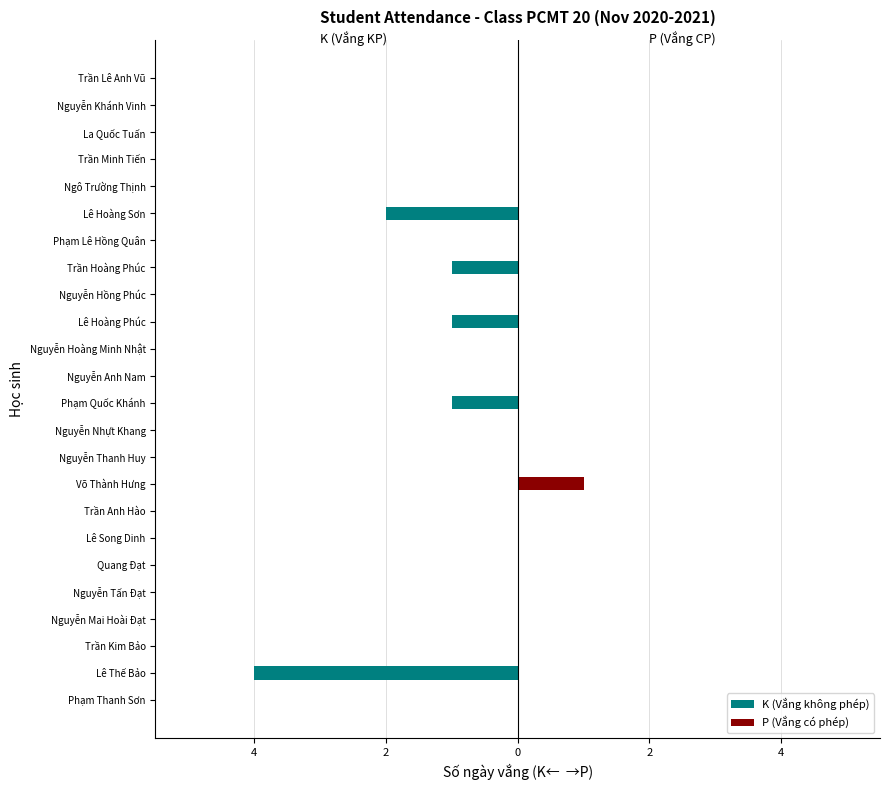

Reading left to right, list all the values displayed in this chart.

K (Vắng không phép): 0	-4	0	0	0	0	0	0	0	0	0	-1	0	0	-1	0	-1	0	-2	0	0	0	0	0
P (Vắng có phép): 0	0	0	0	0	0	0	0	1	0	0	0	0	0	0	0	0	0	0	0	0	0	0	0